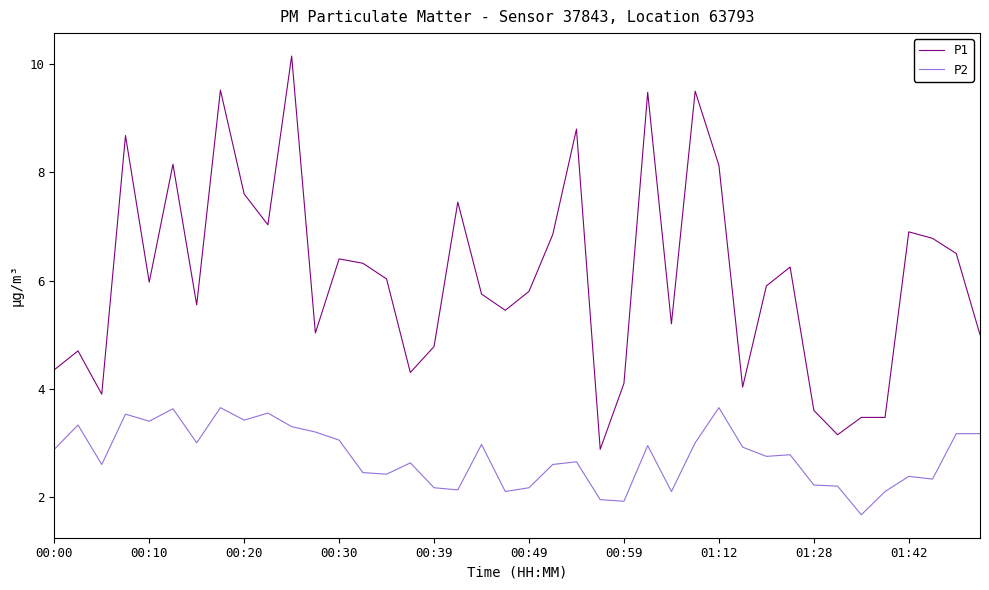

What is the smallest value displayed?

1.7